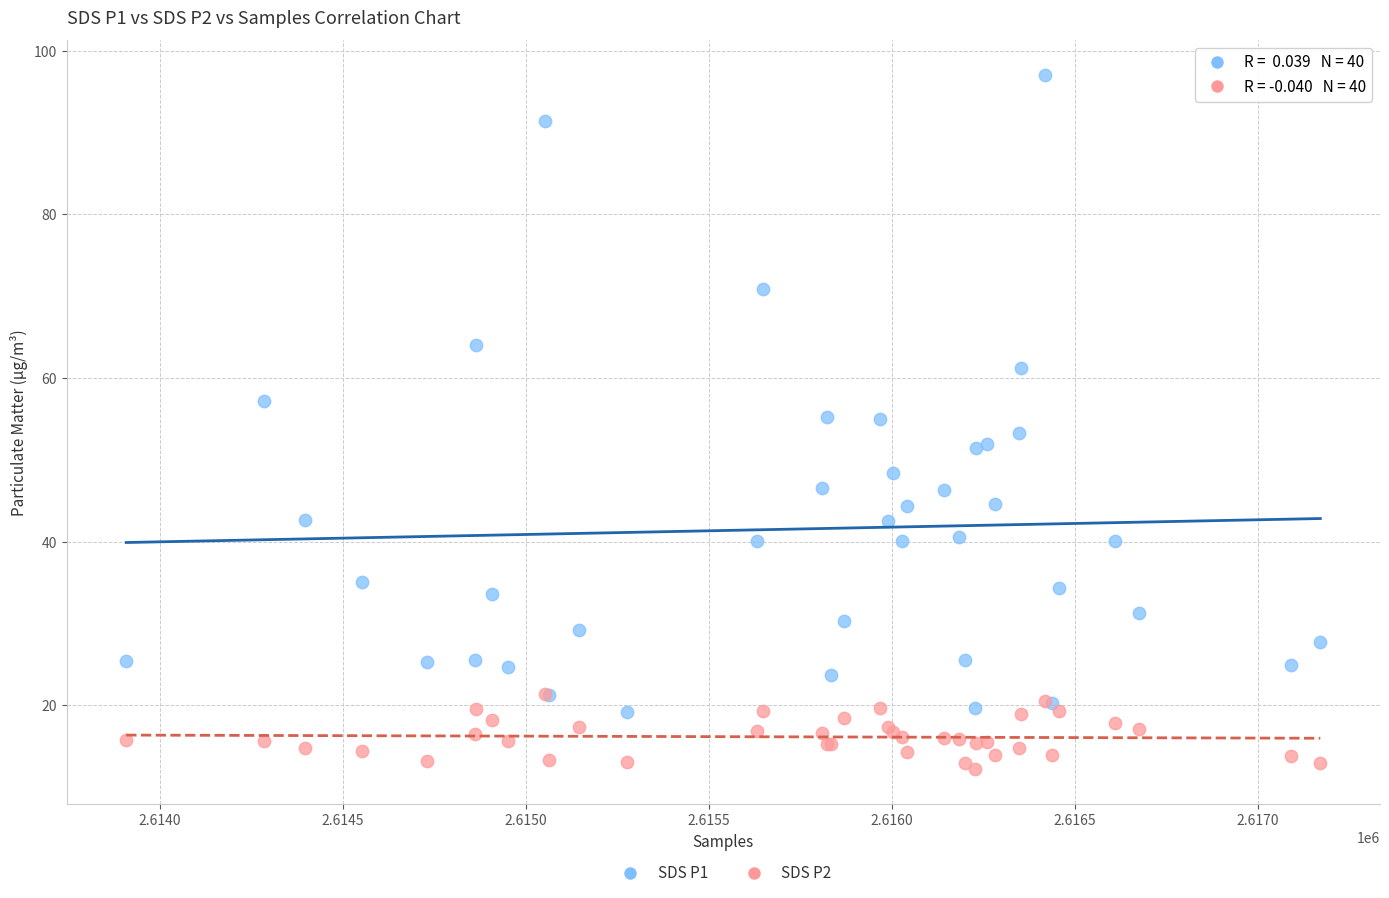

What are all the series names shown in the legend?

SDS P1, SDS P2